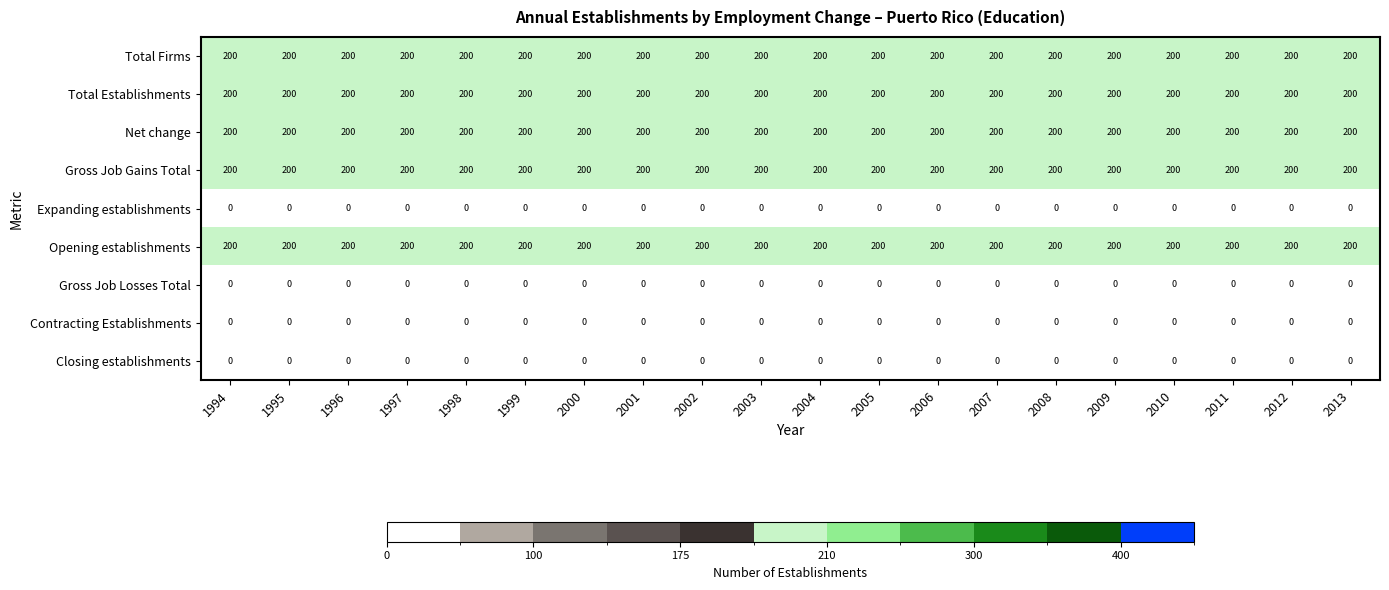

What is the total value across all series at 2009?

1000